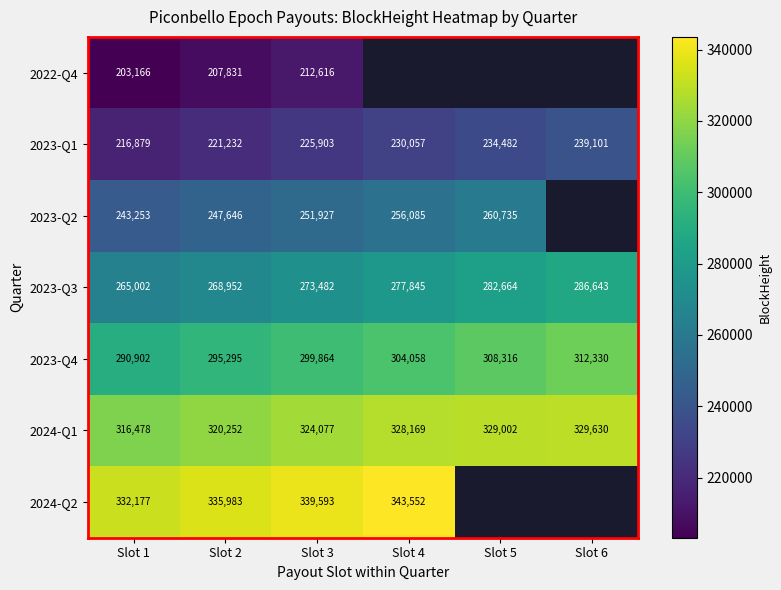

Is it true that 2023-Q1 equals 116221.2 at Slot 6?

False